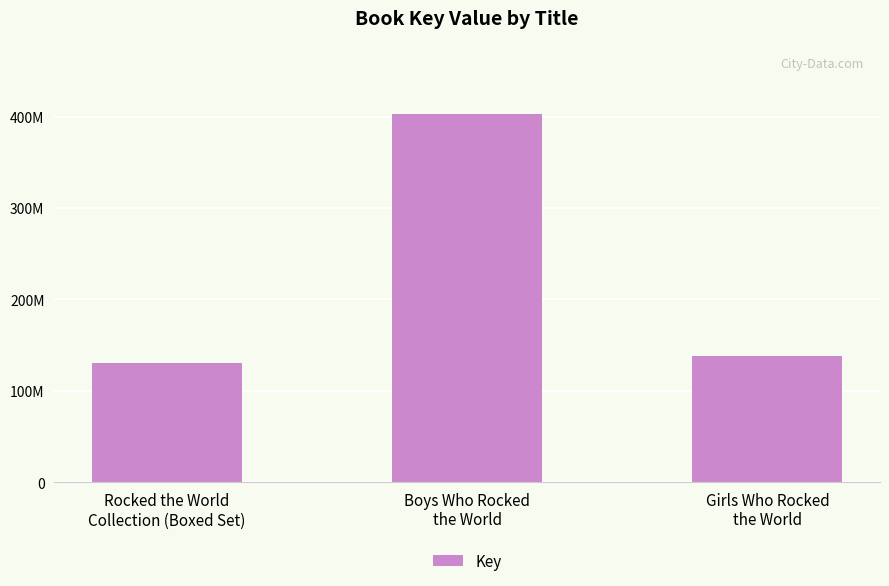

Does the chart contain any negative values?

No